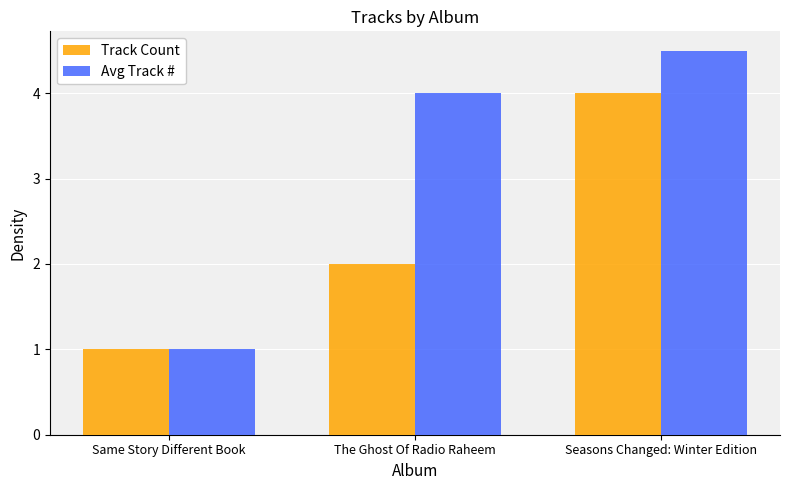

How many data points in Avg Track # are less than 4?

1